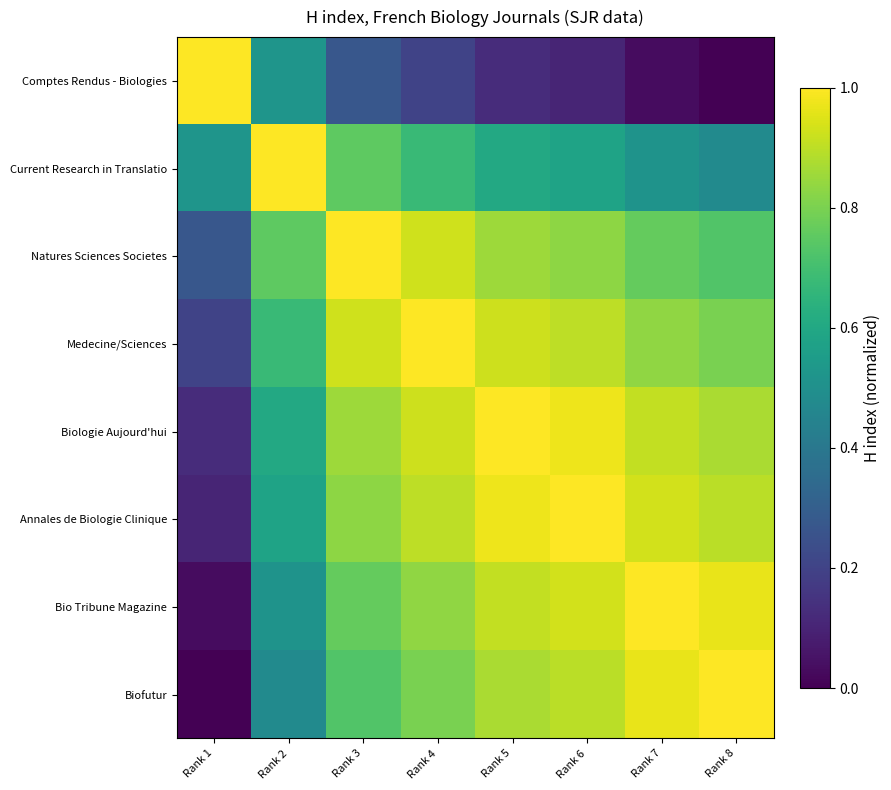

Reading left to right, transcribe all the data shown in this chart.

Comptes Rendus - Biologies: Rank 1=1.0	Rank 2=0.5	Rank 3=0.3	Rank 4=0.2	Rank 5=0.1	Rank 6=0.1	Rank 7=0.0	Rank 8=0.0
Current Research in Translatio: Rank 1=0.5	Rank 2=1.0	Rank 3=0.8	Rank 4=0.7	Rank 5=0.6	Rank 6=0.6	Rank 7=0.5	Rank 8=0.5
Natures Sciences Societes: Rank 1=0.3	Rank 2=0.8	Rank 3=1.0	Rank 4=0.9	Rank 5=0.9	Rank 6=0.8	Rank 7=0.8	Rank 8=0.7
Medecine/Sciences: Rank 1=0.2	Rank 2=0.7	Rank 3=0.9	Rank 4=1.0	Rank 5=0.9	Rank 6=0.9	Rank 7=0.8	Rank 8=0.8
Biologie Aujourd'hui: Rank 1=0.1	Rank 2=0.6	Rank 3=0.9	Rank 4=0.9	Rank 5=1.0	Rank 6=1.0	Rank 7=0.9	Rank 8=0.9
Annales de Biologie Clinique: Rank 1=0.1	Rank 2=0.6	Rank 3=0.8	Rank 4=0.9	Rank 5=1.0	Rank 6=1.0	Rank 7=0.9	Rank 8=0.9
Bio Tribune Magazine: Rank 1=0.0	Rank 2=0.5	Rank 3=0.8	Rank 4=0.8	Rank 5=0.9	Rank 6=0.9	Rank 7=1.0	Rank 8=1.0
Biofutur: Rank 1=0.0	Rank 2=0.5	Rank 3=0.7	Rank 4=0.8	Rank 5=0.9	Rank 6=0.9	Rank 7=1.0	Rank 8=1.0